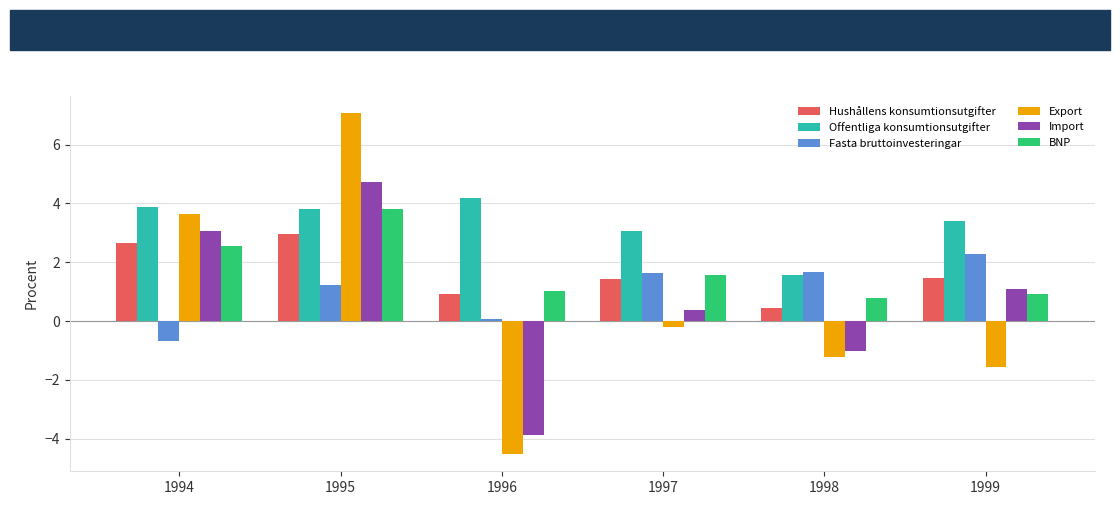

Which series has the widest spread of values?

Export